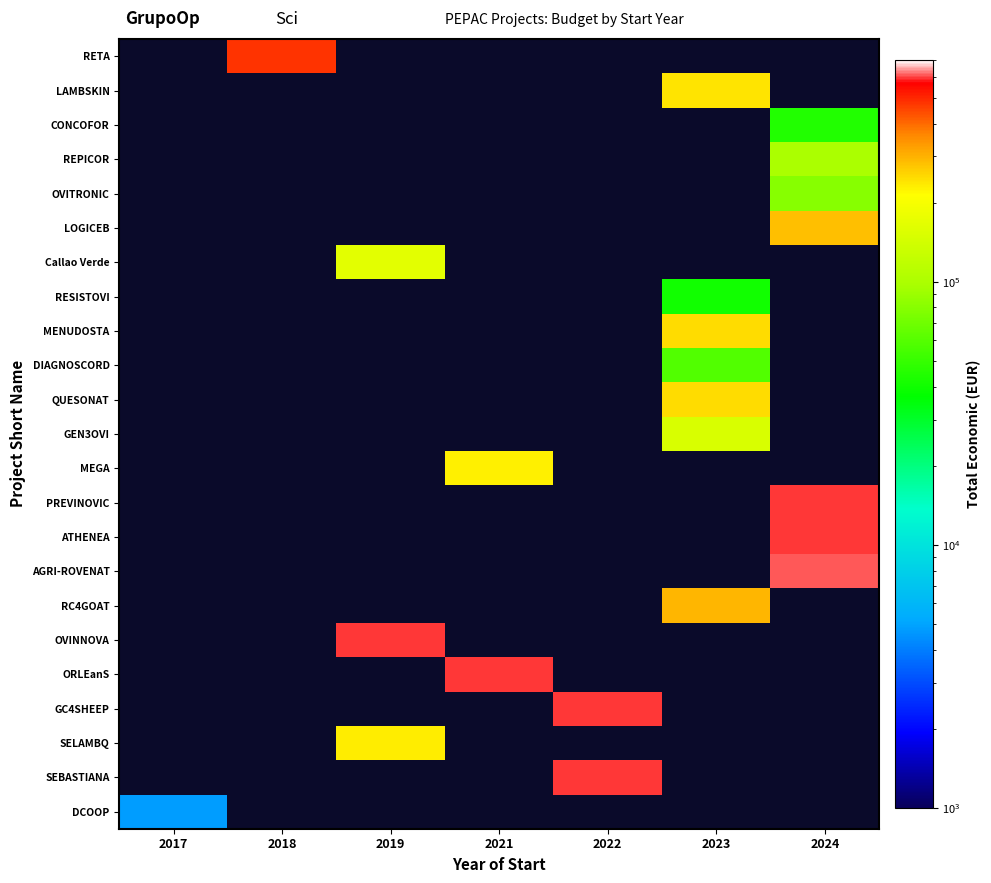

Rank the categories by CONCOFOR value from lowest to highest.

2017, 2018, 2019, 2021, 2022, 2023, 2024